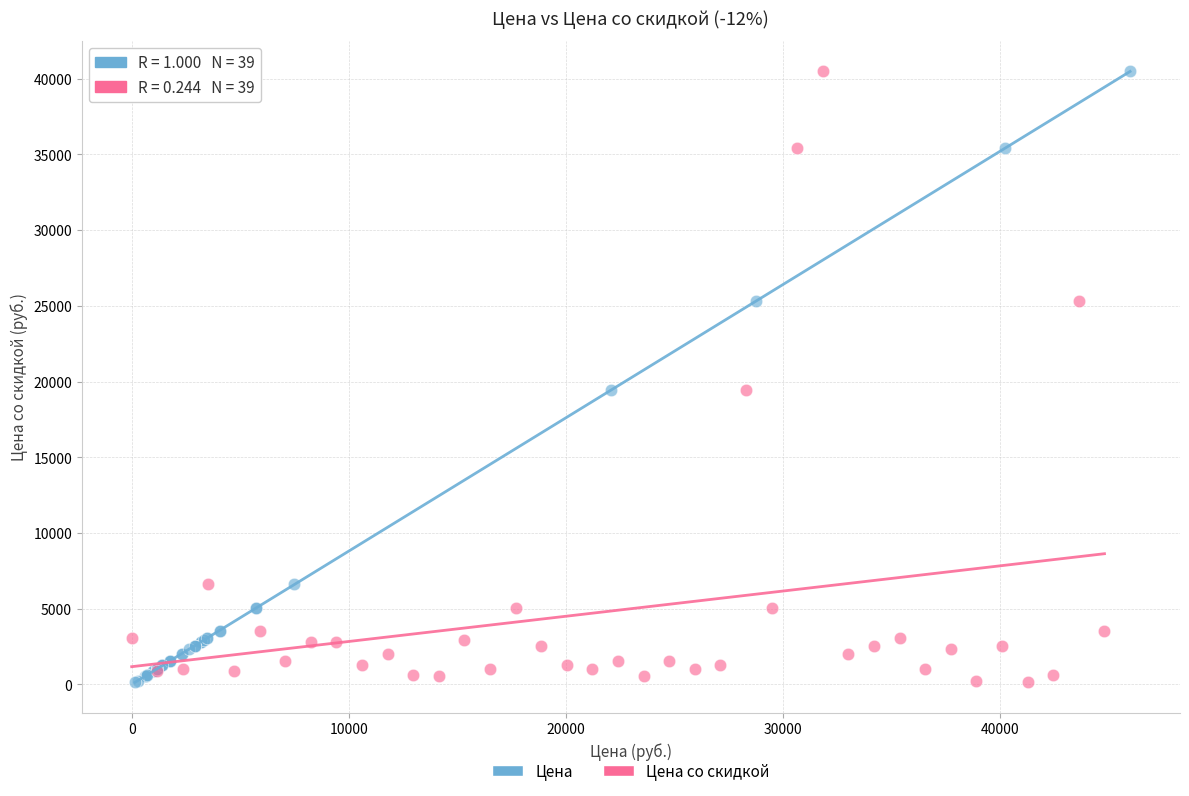

What are all the series names shown in the legend?

Цена, Цена со скидкой